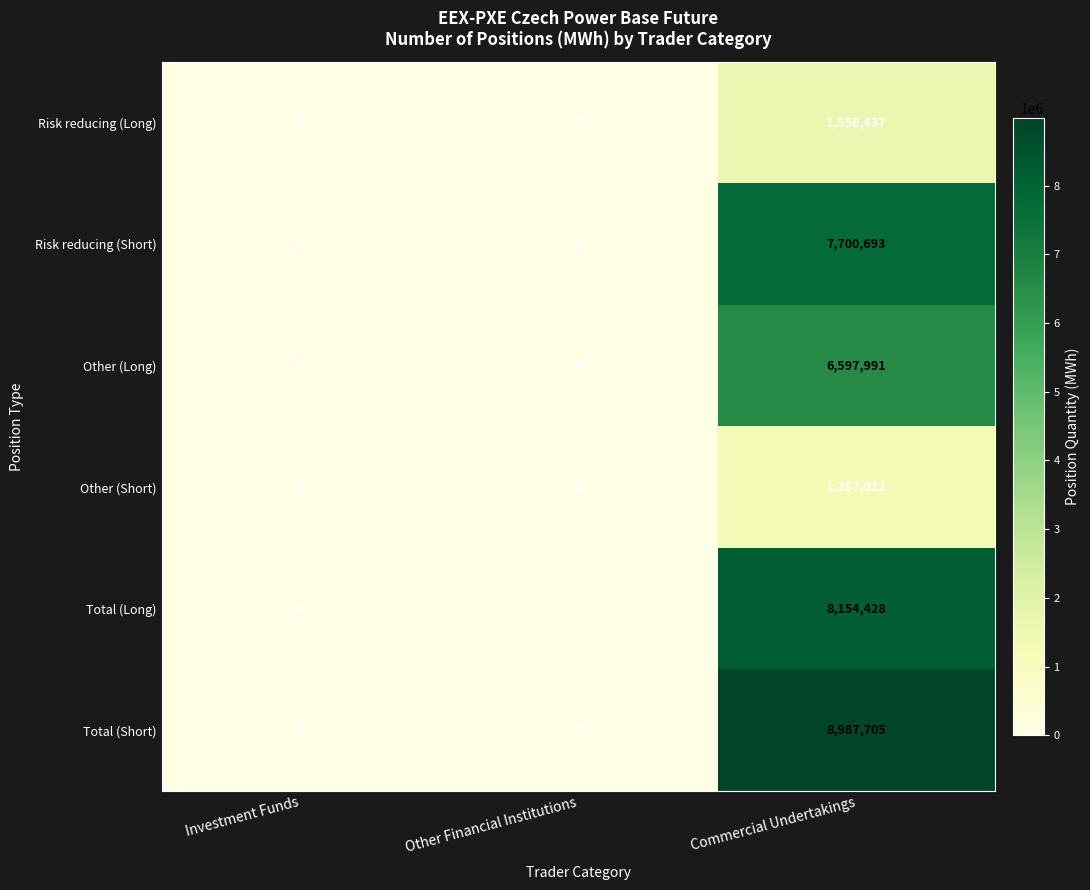

Reading left to right, what are all the values shown in this chart?

Risk reducing (Long): Investment Funds=0	Other Financial Institutions=0	Commercial Undertakings=1556437
Risk reducing (Short): Investment Funds=0	Other Financial Institutions=0	Commercial Undertakings=7700693
Other (Long): Investment Funds=0	Other Financial Institutions=0	Commercial Undertakings=6597991
Other (Short): Investment Funds=0	Other Financial Institutions=0	Commercial Undertakings=1287012
Total (Long): Investment Funds=0	Other Financial Institutions=0	Commercial Undertakings=8154428
Total (Short): Investment Funds=0	Other Financial Institutions=0	Commercial Undertakings=8987705